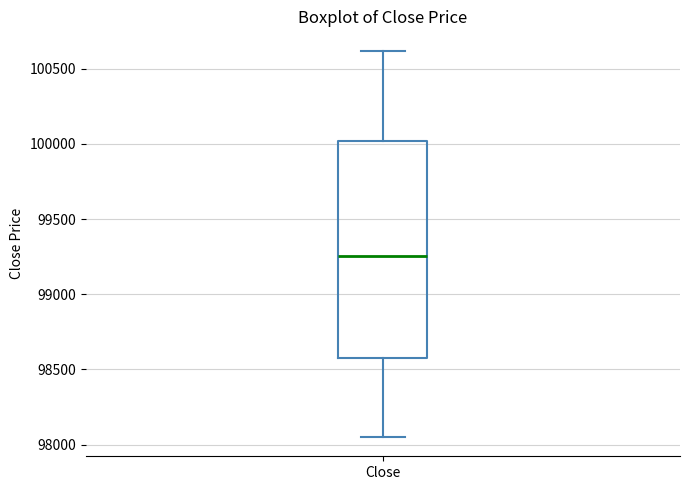

Transcribe this box plot: give where the median line is, the range the box spans, and where the two whiskers end, as read against the y-axis. The values are not printed on the chart, so give them approximately, as read against the axis.

median 99250, box 98600 to 100000, whiskers 98050 to 100600